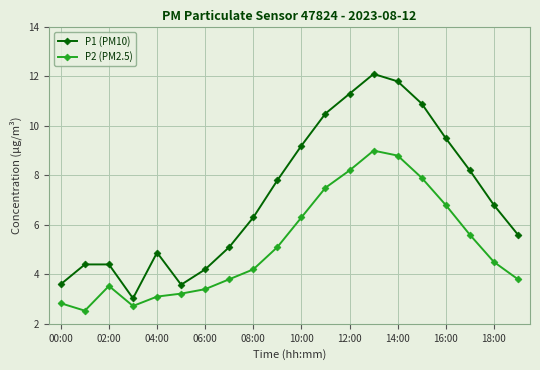

List the series in order of their overall mean, highest first.

P1 (PM10), P2 (PM2.5)